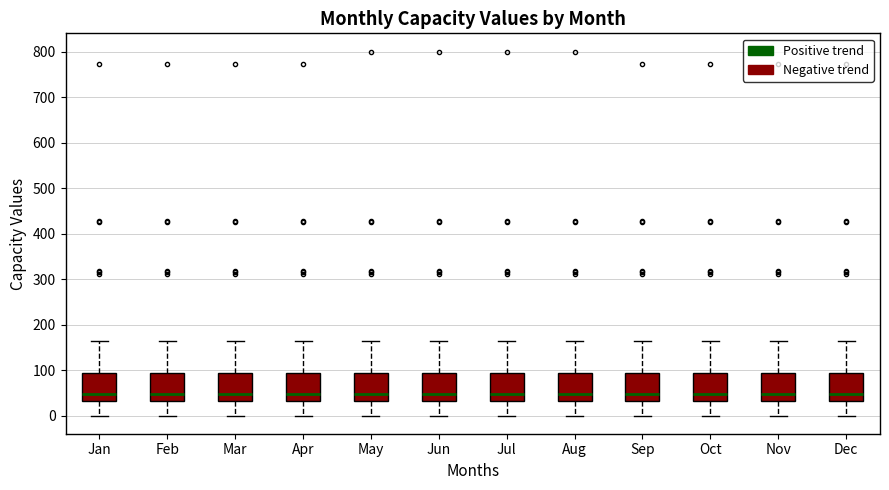

Reading left to right, transcribe this box plot: for each box, give where its median line is, the range the box spans, and where its two whiskers end, as read against the y-axis. The values are not printed on the chart, so give them approximately, as read against the axis.

Jan: median 50, box 30 to 90, whiskers 0 to 170
Feb: median 50, box 30 to 90, whiskers 0 to 170
Mar: median 50, box 30 to 90, whiskers 0 to 170
Apr: median 50, box 30 to 90, whiskers 0 to 170
May: median 50, box 30 to 90, whiskers 0 to 170
Jun: median 50, box 30 to 90, whiskers 0 to 170
Jul: median 50, box 30 to 90, whiskers 0 to 170
Aug: median 50, box 30 to 90, whiskers 0 to 170
Sep: median 50, box 30 to 90, whiskers 0 to 170
Oct: median 50, box 30 to 90, whiskers 0 to 170
Nov: median 50, box 30 to 90, whiskers 0 to 170
Dec: median 50, box 30 to 90, whiskers 0 to 170